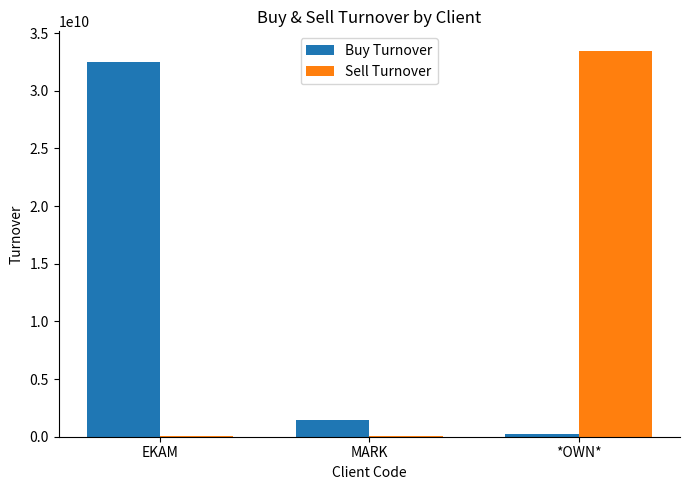

Are the bars grouped side by side (vs. stacked)?

Yes